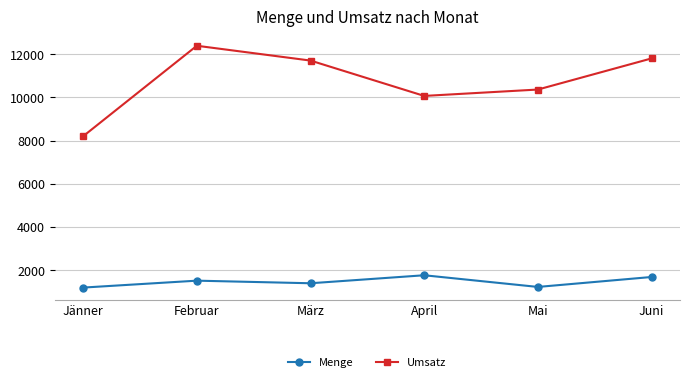

Which series changed the most between Jänner and Juni?

Umsatz